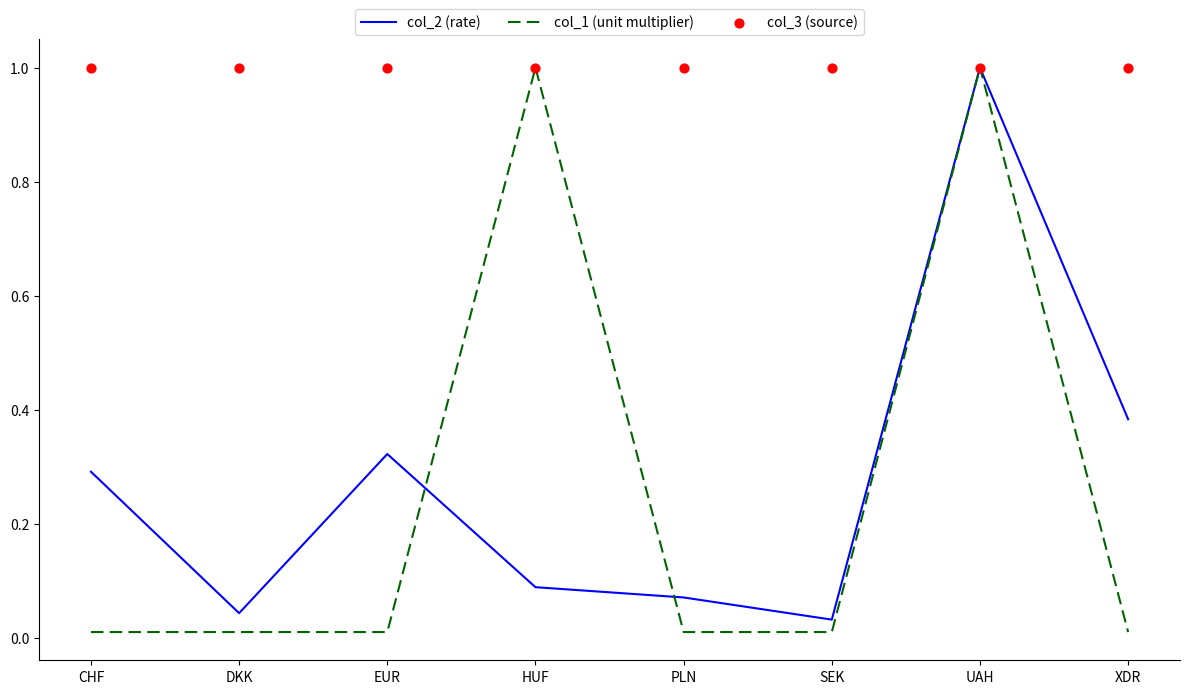

Is the value of col_3 (source) at SEK greater than the value of col_1 (unit multiplier) at XDR?

Yes